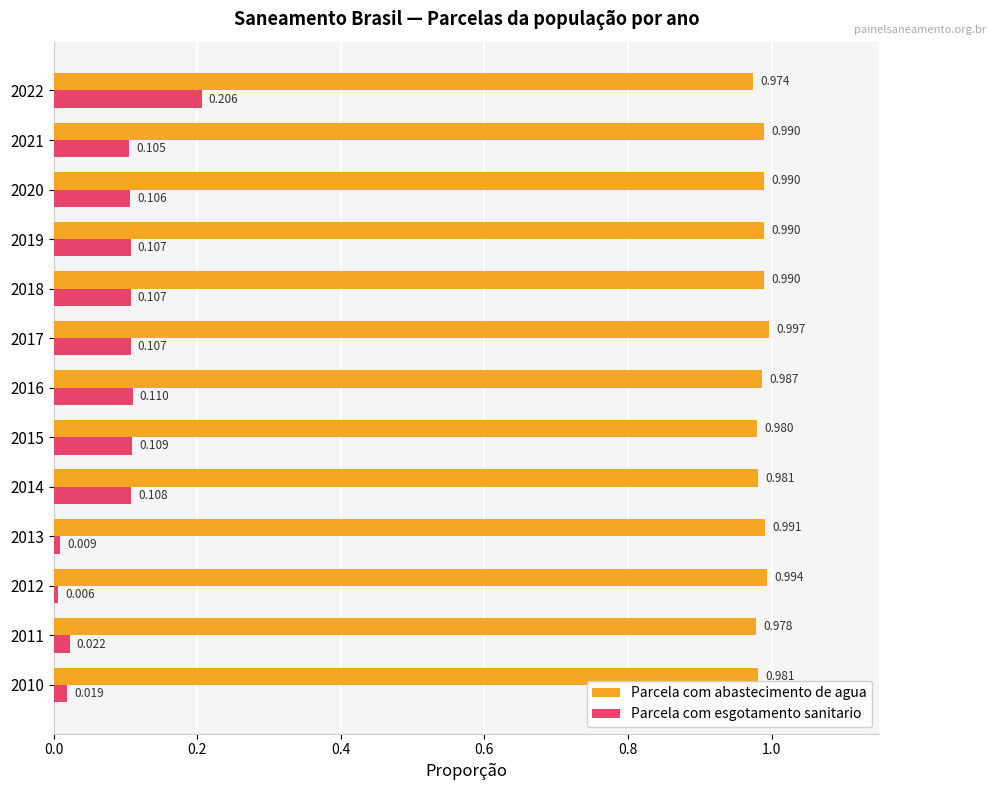

What is the sum of all Parcela com abastecimento de agua values?

12.8